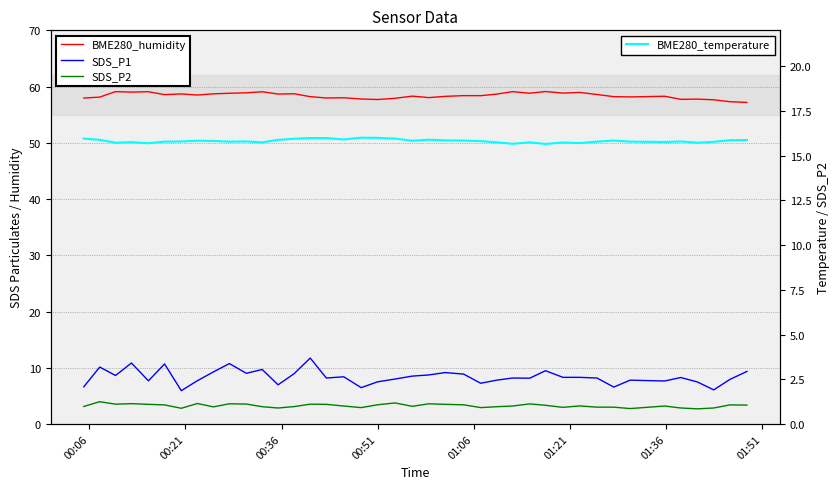

The value of BME280_temperature at 01:51 is 15.8. True or false?

True